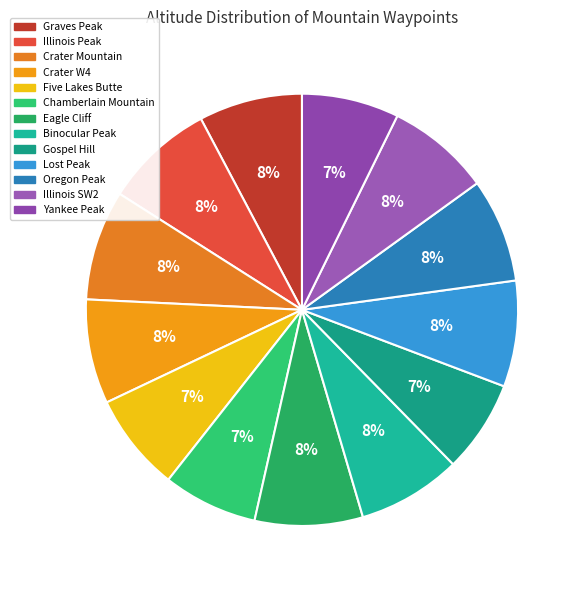

To the nearest percent, what is the average slice percentage?

8%